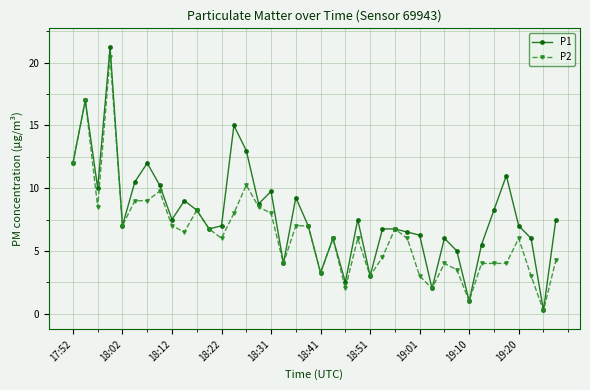

What is the maximum value for P2?

20.5